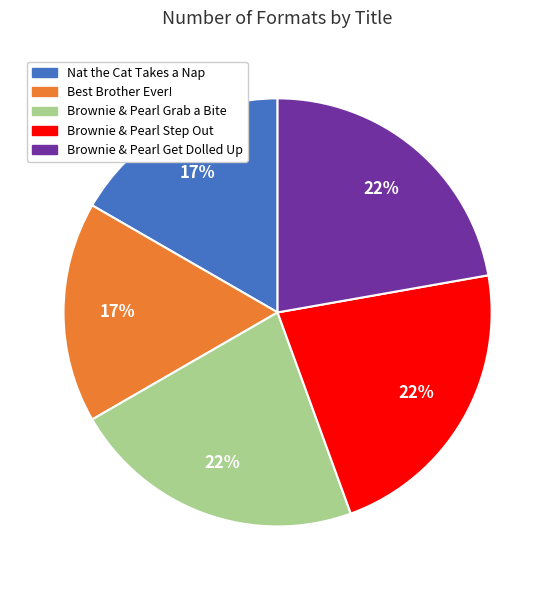

How many slices are in this pie chart?

5